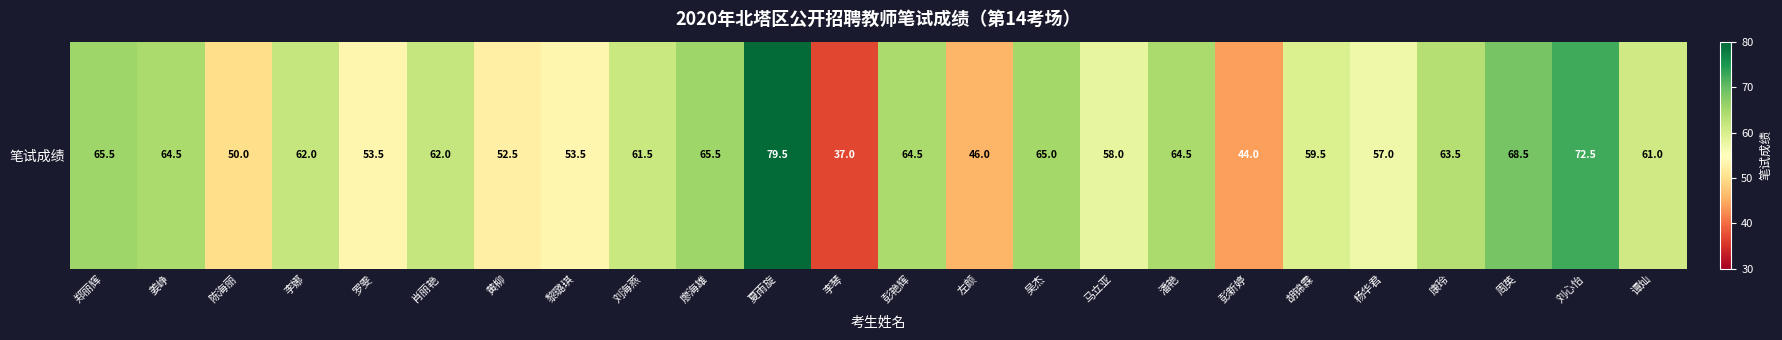

Rank the categories by value from lowest to highest.

李琴, 彭新婷, 左颜, 陈海丽, 黄柳, 罗雯, 黎璐琪, 杨华君, 马立亚, 胡锦霖, 谭灿, 刘海燕, 李娜, 肖丽艳, 康玲, 姜峥, 彭艳辉, 潘艳, 吴杰, 郑丽辉, 廖海雄, 周英, 刘心怡, 夏雨旋